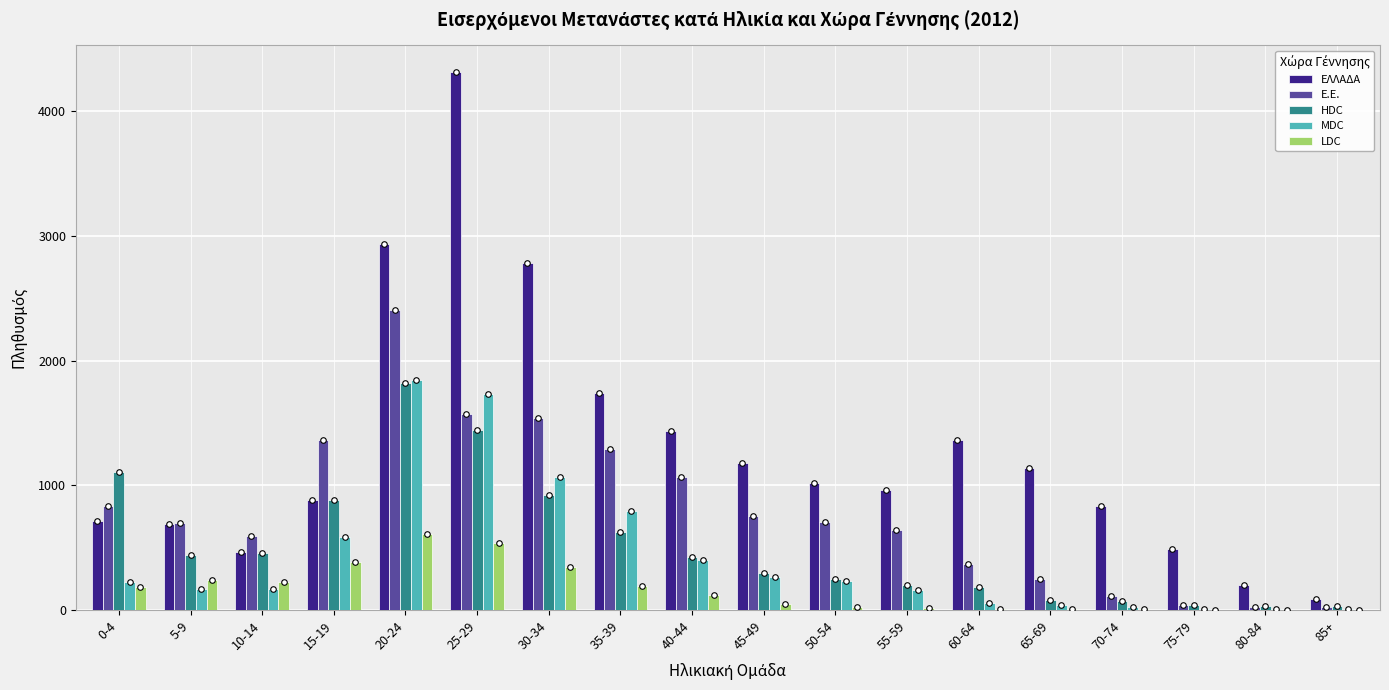

What is the sum of all LDC values?

2970